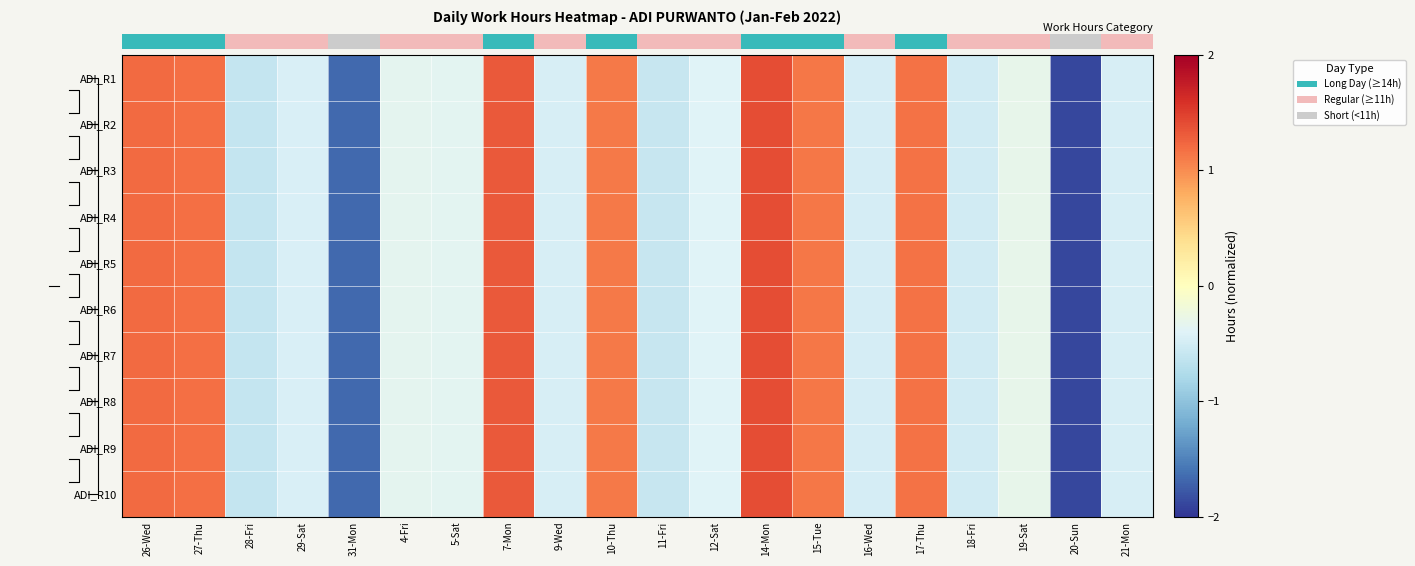

Which series changed the most between 27-Thu and 11-Fri?

ADI_R1